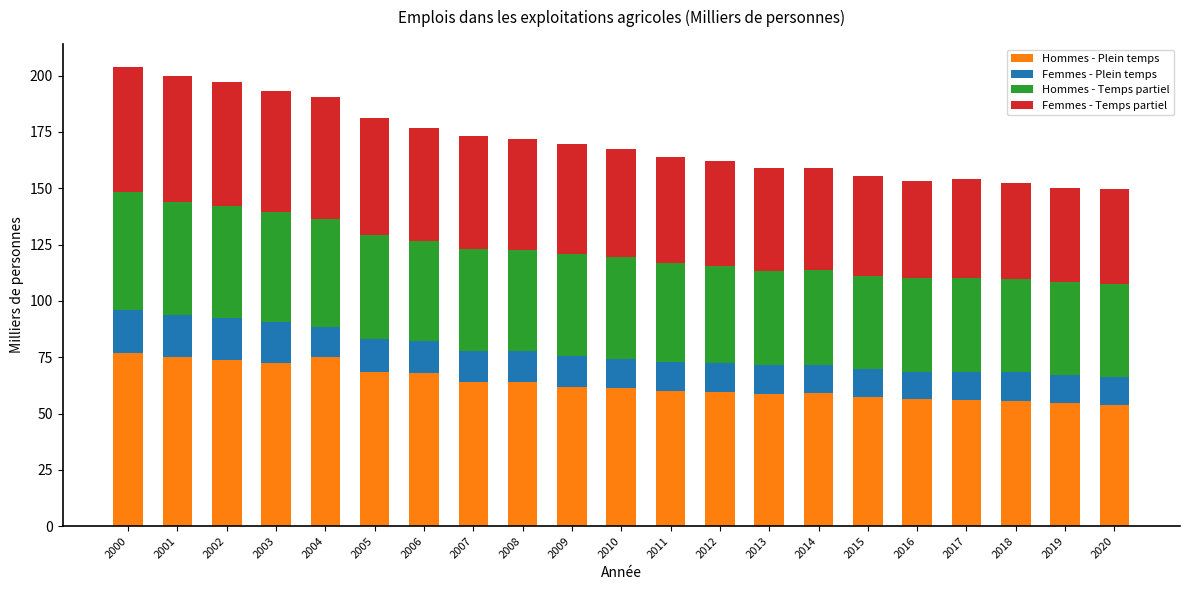

What is the total value across all series at 2010?

167.5